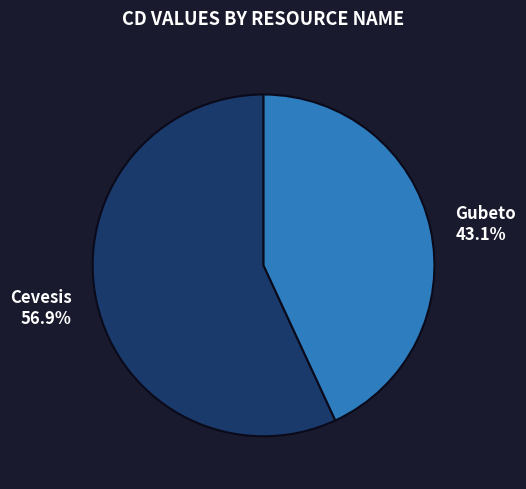

Which has a higher value, Cevesis or Gubeto?

Cevesis